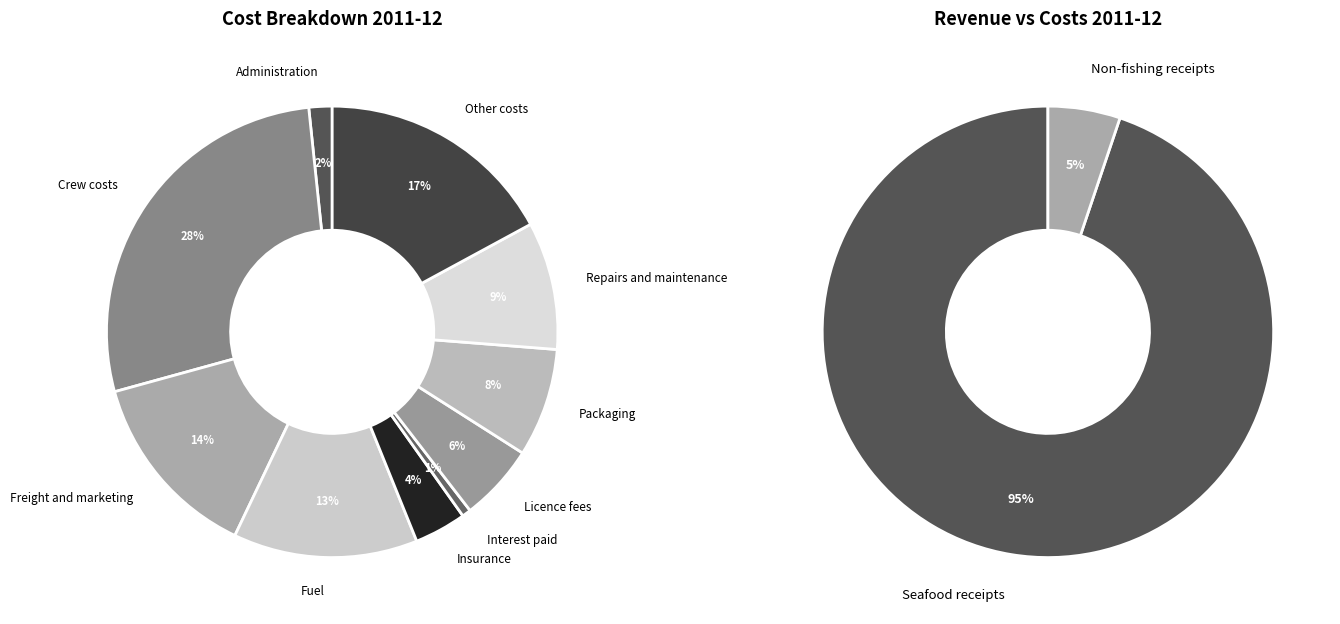

To the nearest percent, what portion does Administration represent?

2%